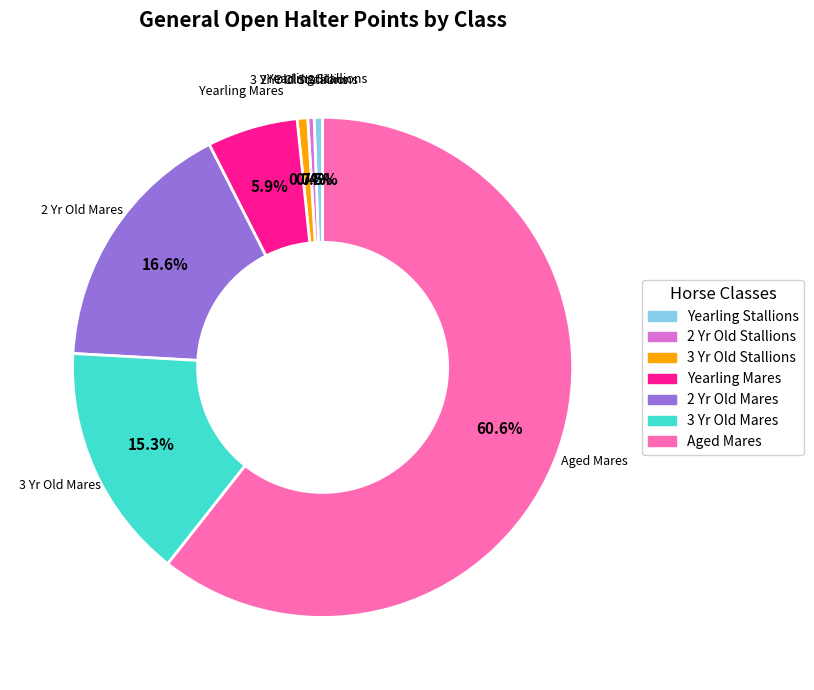

How much of the chart is everything except 2 Yr Old Stallions?

99.6%